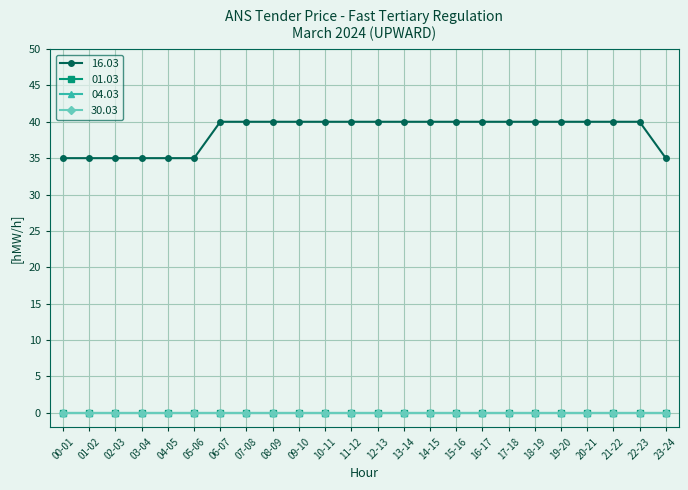

Is this an area chart (filled region under the line)?

No